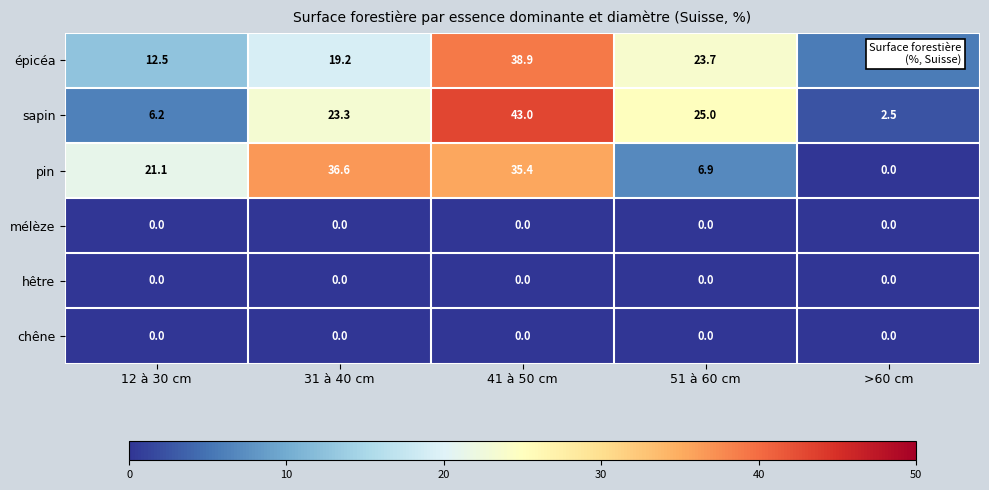

Which series has the widest spread of values?

sapin